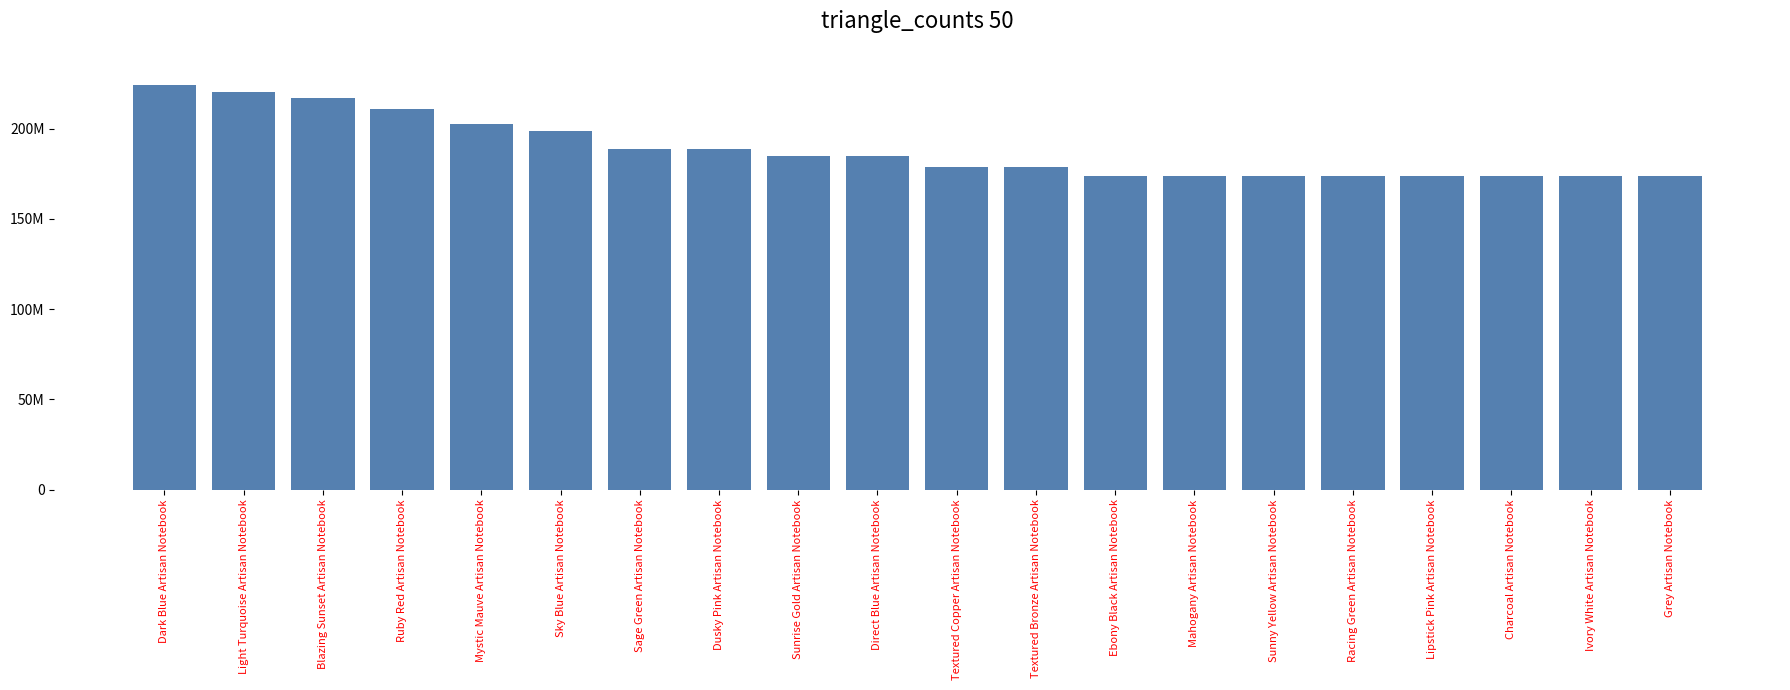

True or false: the data shows 198790454 at Sky Blue Artisan Notebook.

True